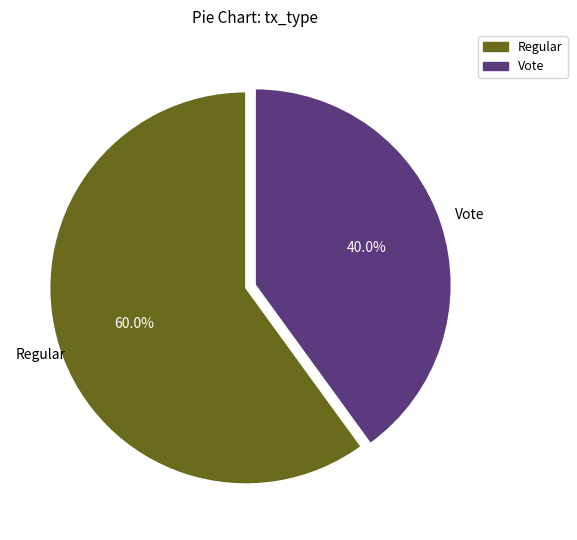

To the nearest percent, what portion does Regular represent?

60%